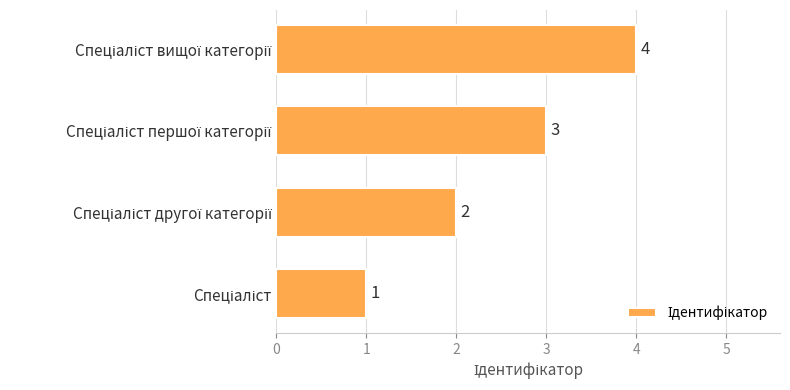

What is the greatest value displayed?

4